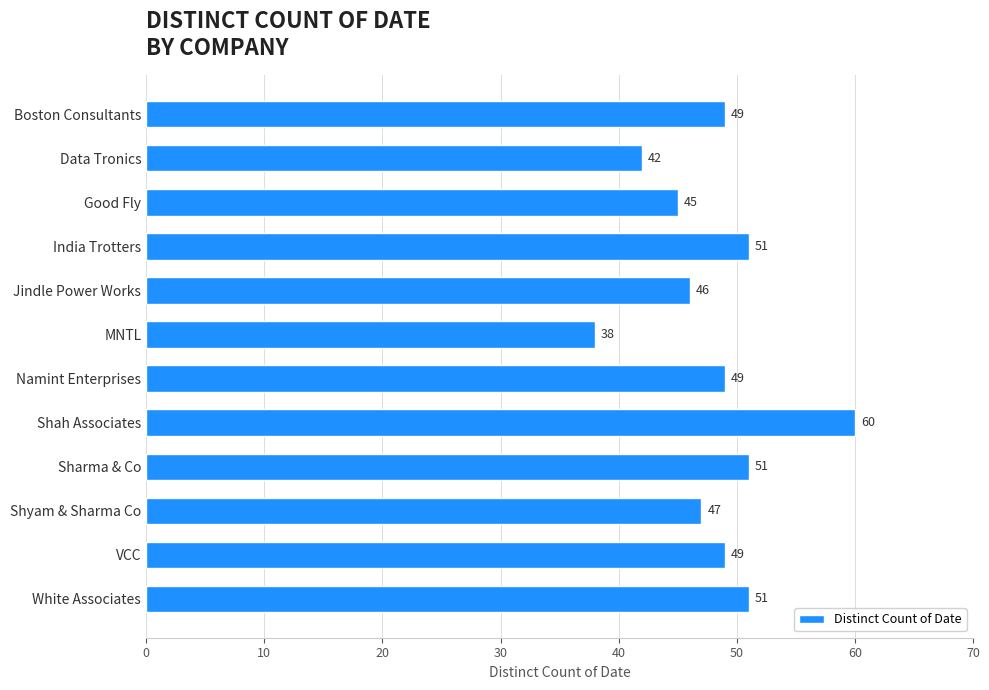

How many data points are less than 49?

5